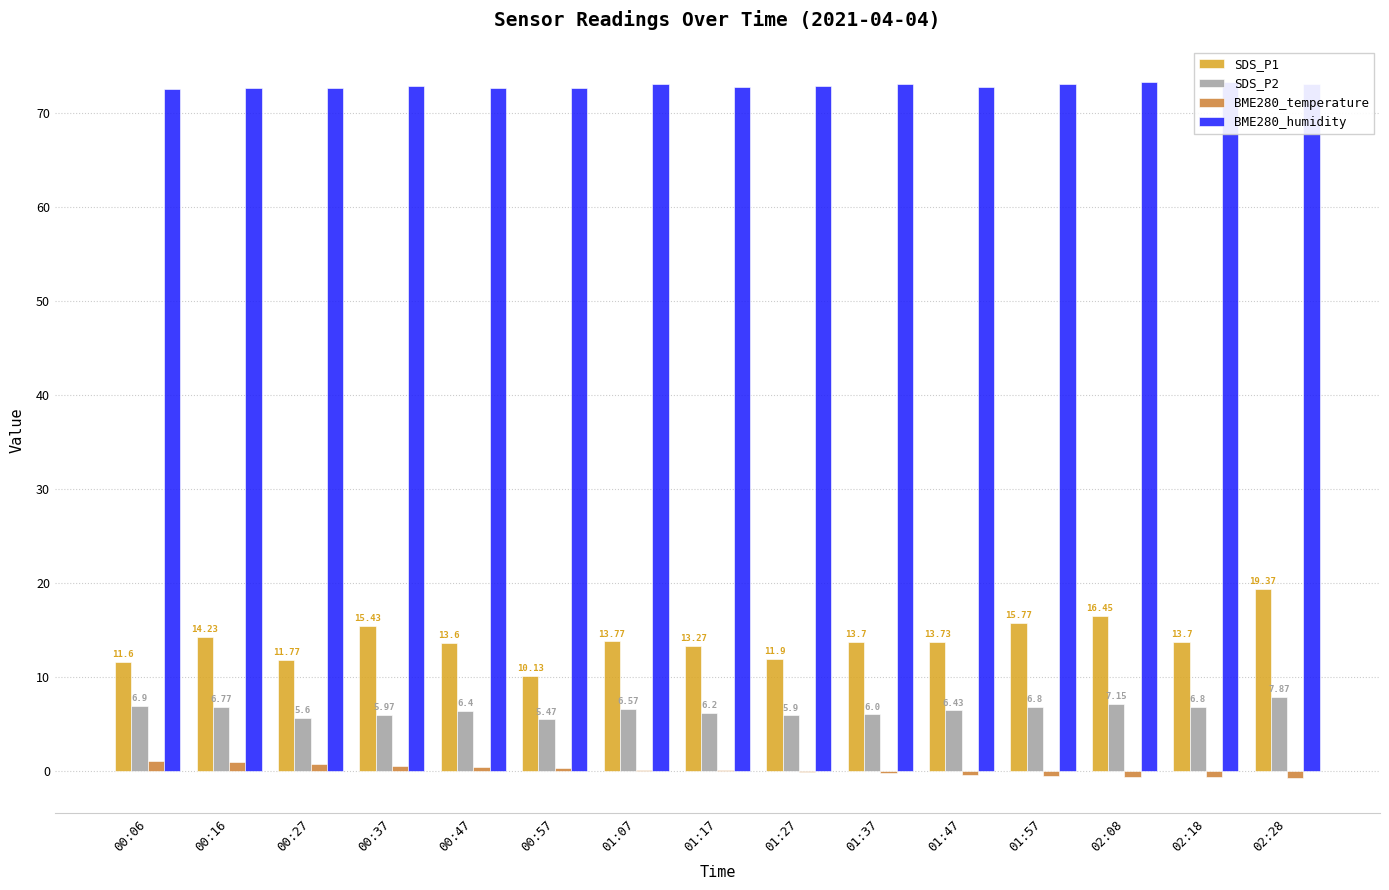

Between 00:27 and 01:17, which series saw the biggest shift?

SDS_P1